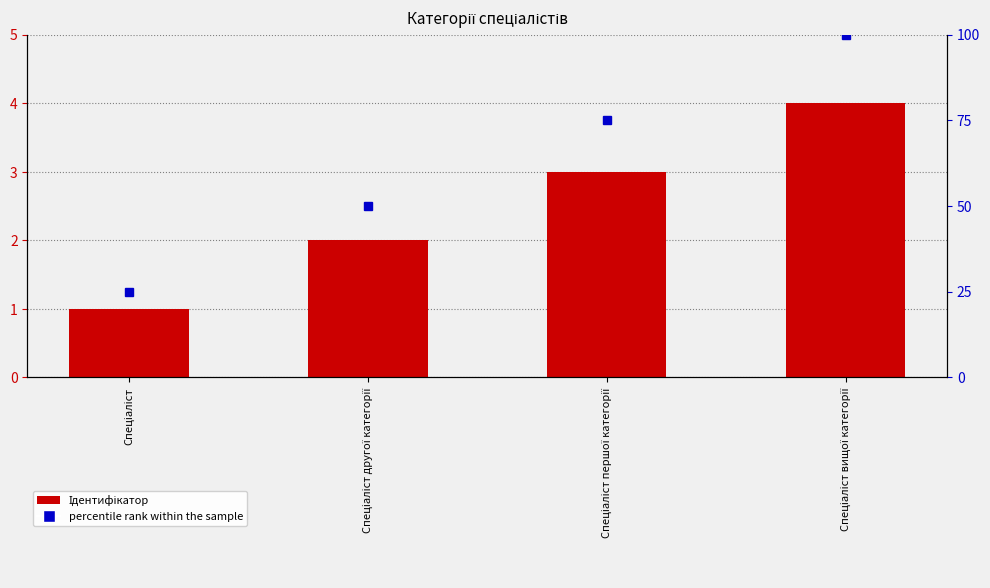

Approximately how many times larger is the value at Спеціаліст першої категорії compared to Спеціаліст другої категорії?

1.5